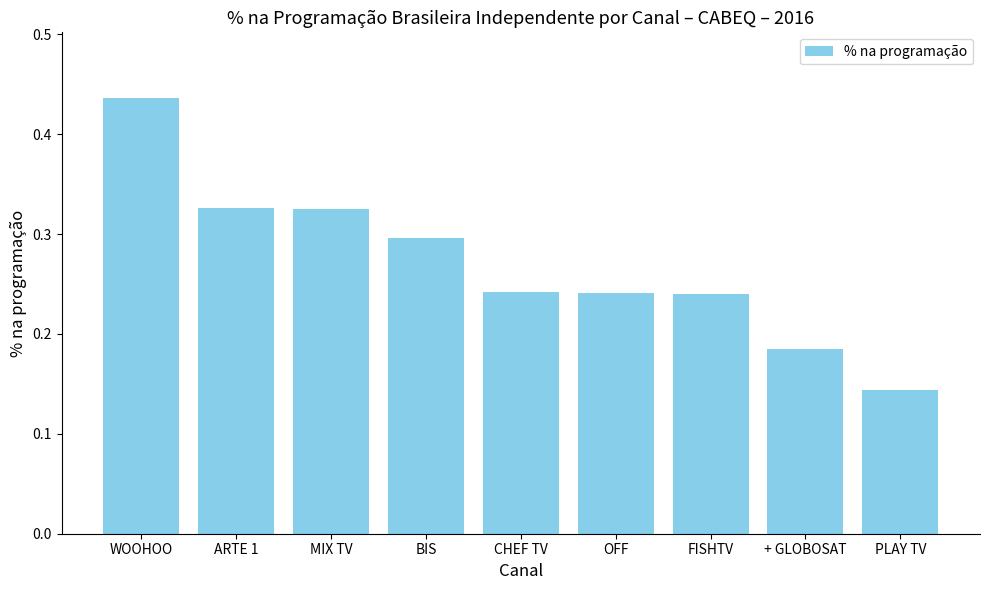

What position from the right is + GLOBOSAT?

2